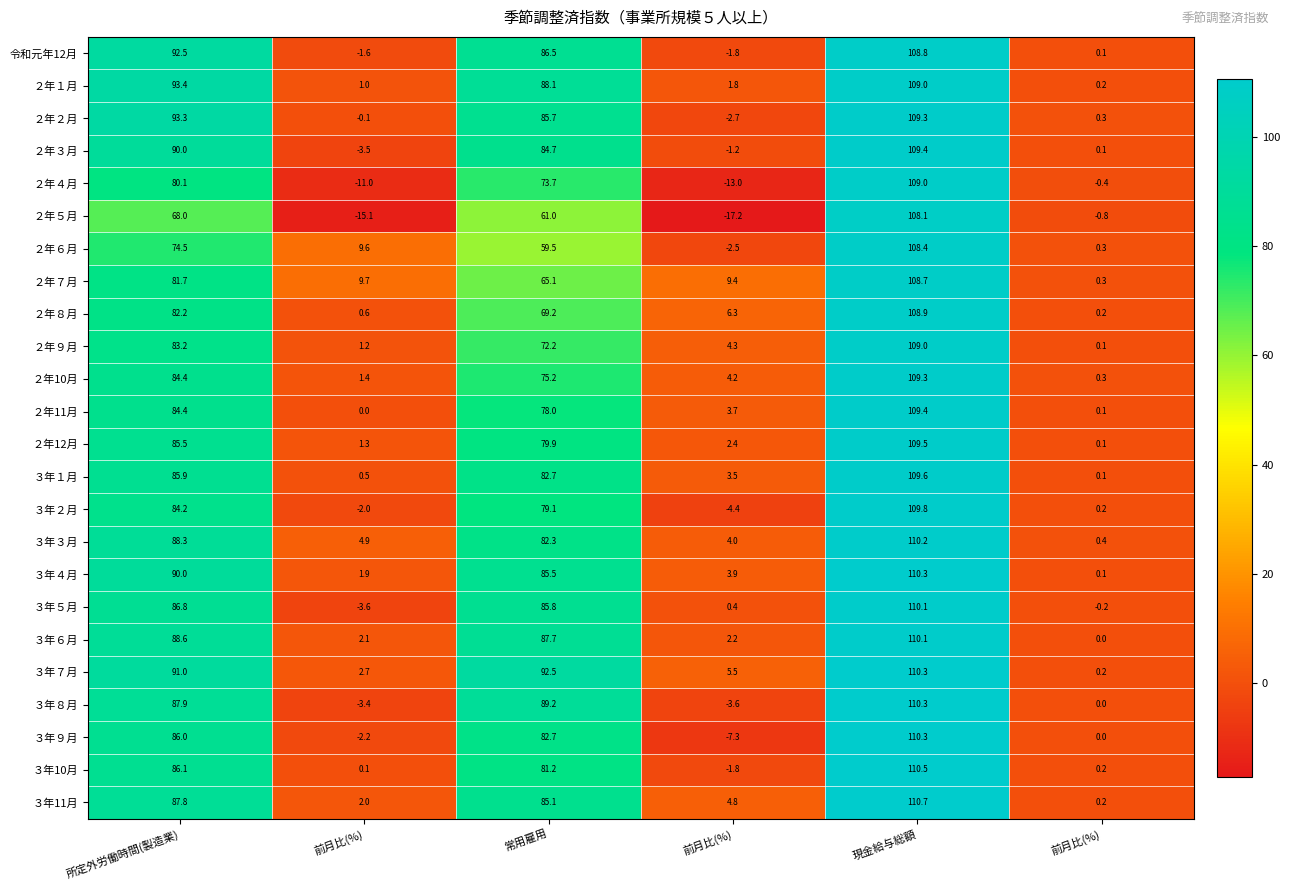

At how many categories does at least one series exceed 82?

3